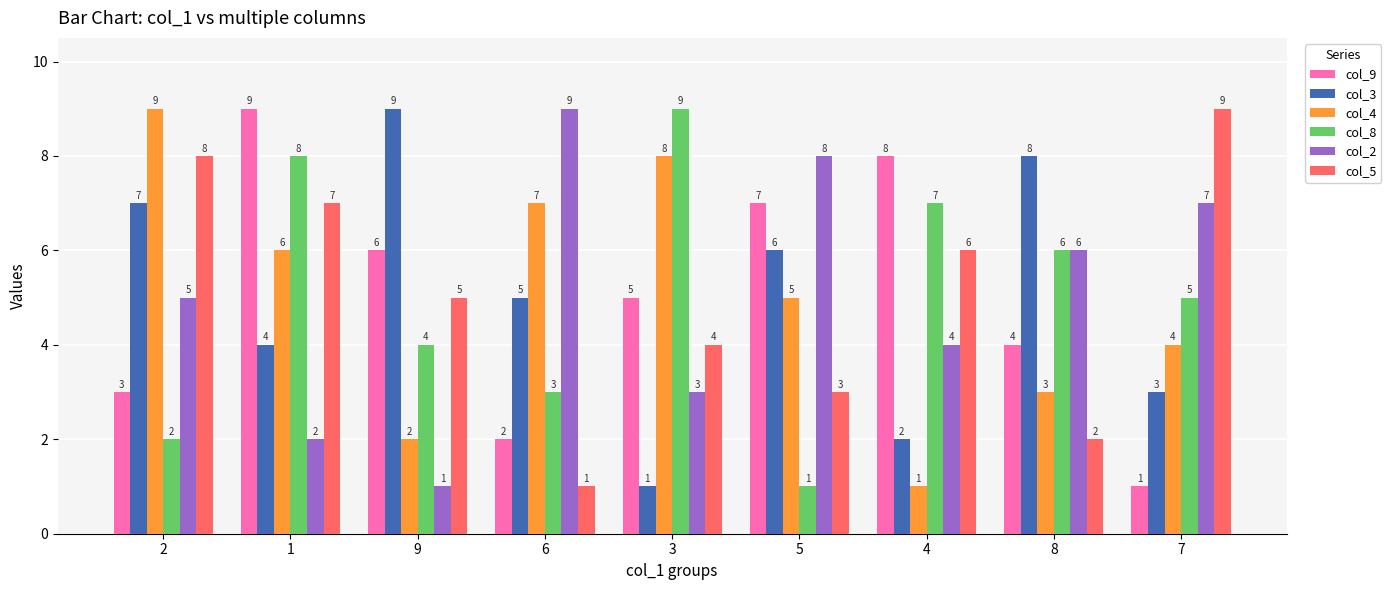

How many data points in col_5 are less than 5?

4